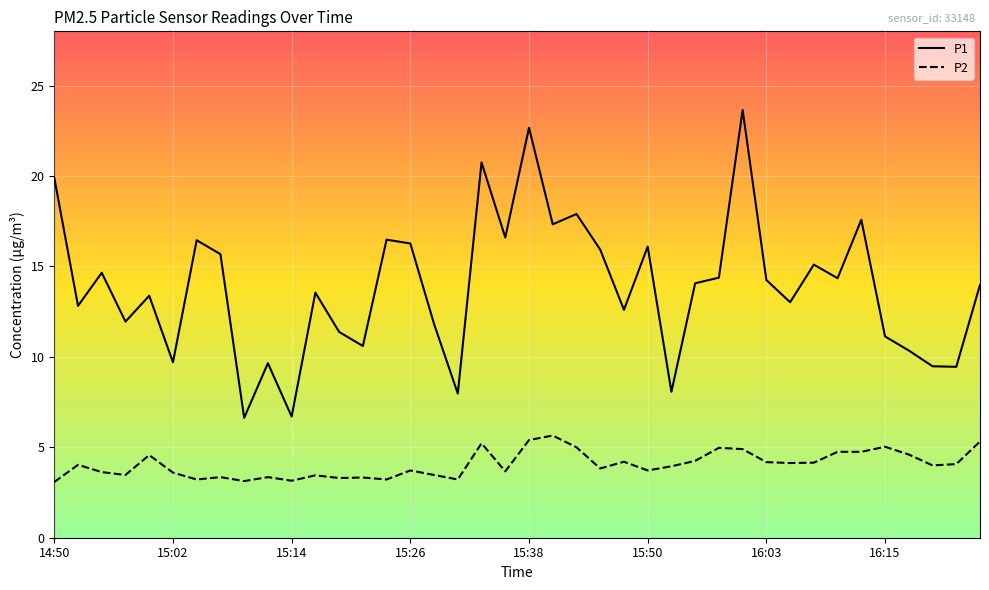

Which series has the widest spread of values?

P1